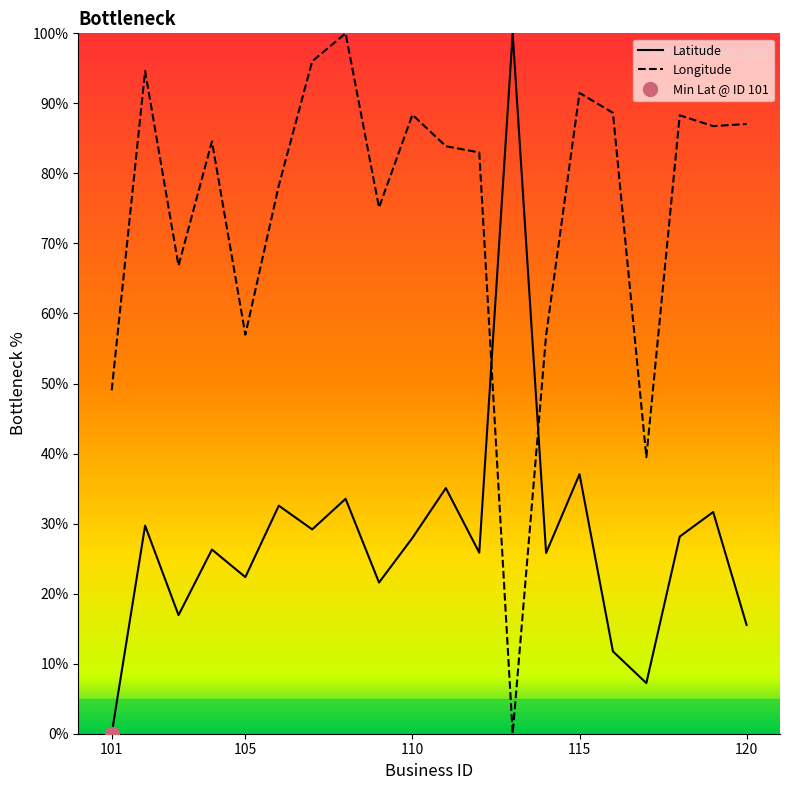

True or false: Longitude has a value of 86.8 at 119.

True